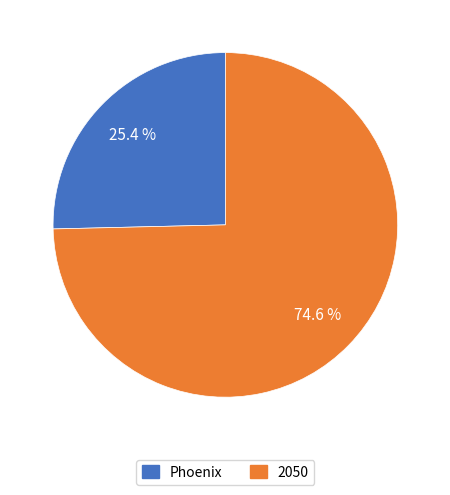

Is there any slice that represents more than half of the pie?

Yes